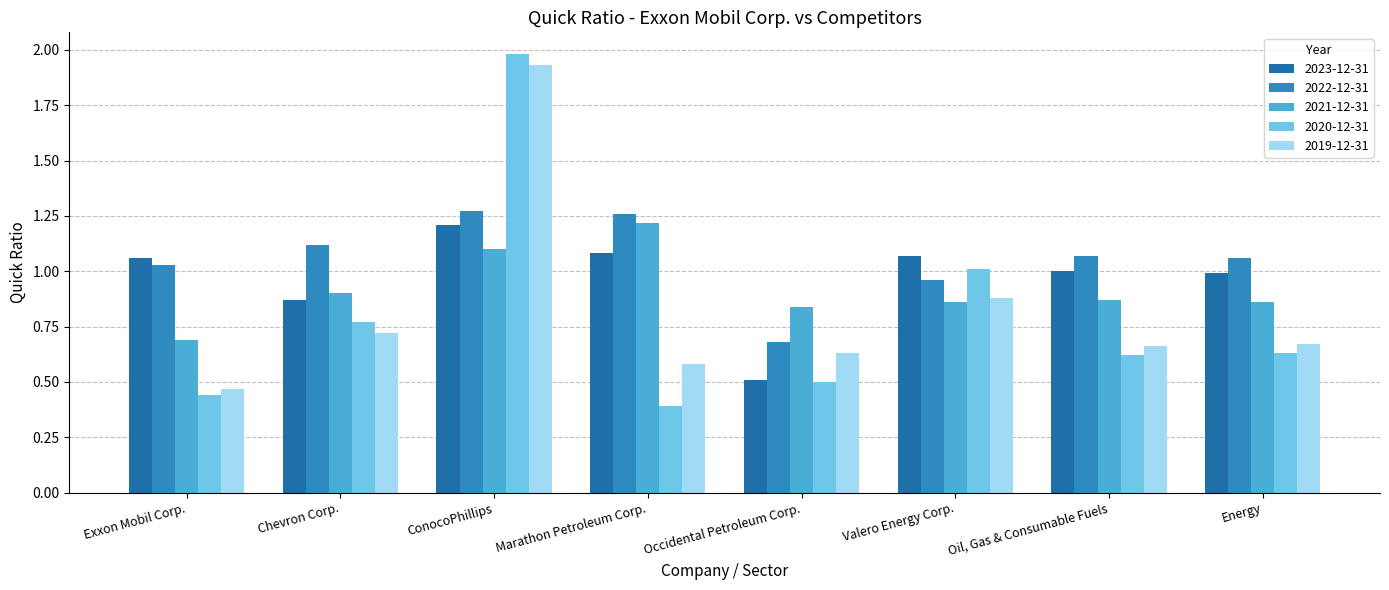

What is the value of the 2021-12-31 bar at the 6th from the left?

0.9